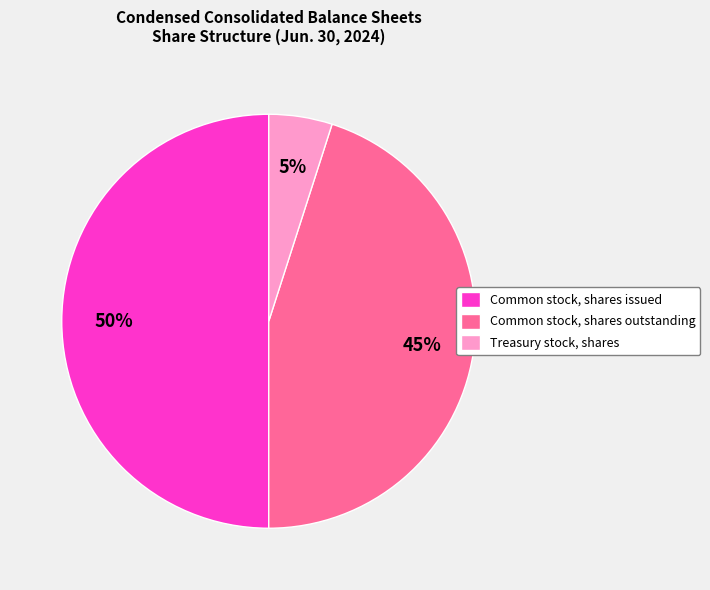

Is the sum of Common stock, shares issued and Treasury stock, shares greater than half?

Yes